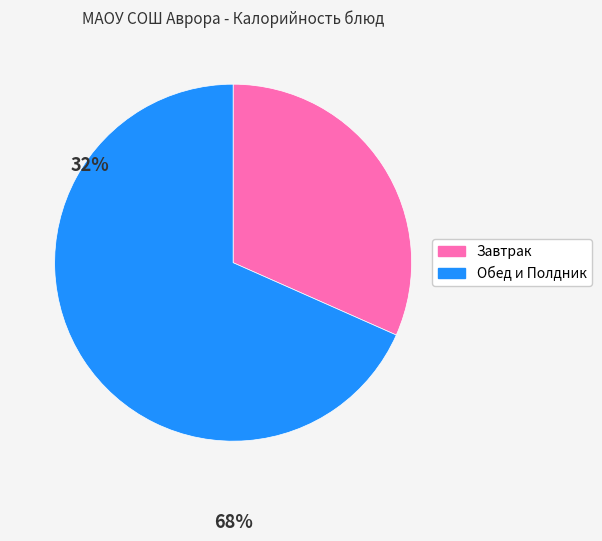

Is the sum of Обед и Полдник and Завтрак greater than half?

Yes